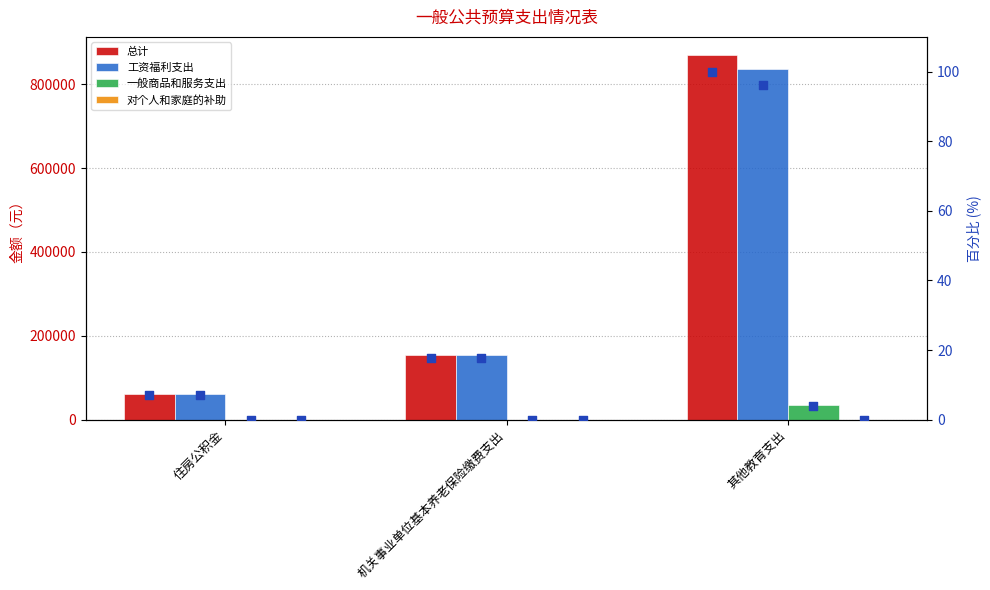

Is the value of 总计 at 住房公积金 greater than the value of 一般商品和服务支出 at 住房公积金?

Yes